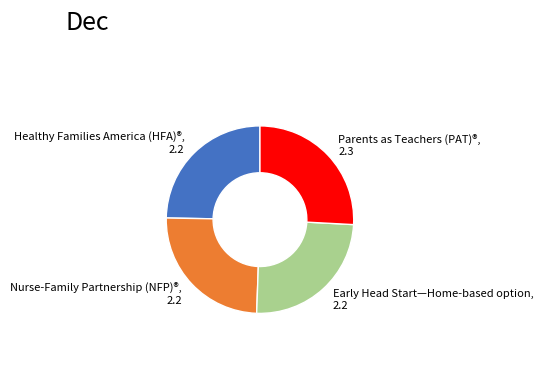

Do Nurse-Family Partnership (NFP)®, 2.2 and Early Head Start—Home-based option, 2.2 together represent more than half of the pie?

No